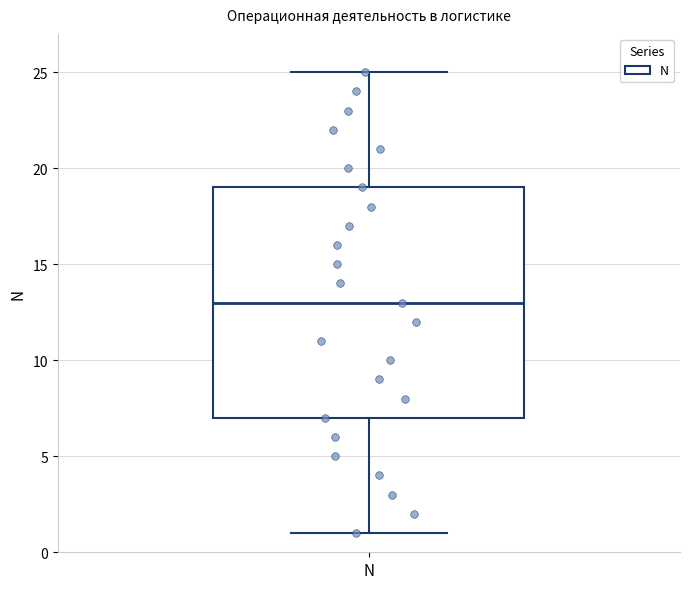

Read this box plot against the y-axis: the position of the median line, the range covered by the box, and the ends of both whiskers. The values are not printed on the chart, so give them approximately, as read against the axis.

median 13, box 7 to 19, whiskers 1 to 25